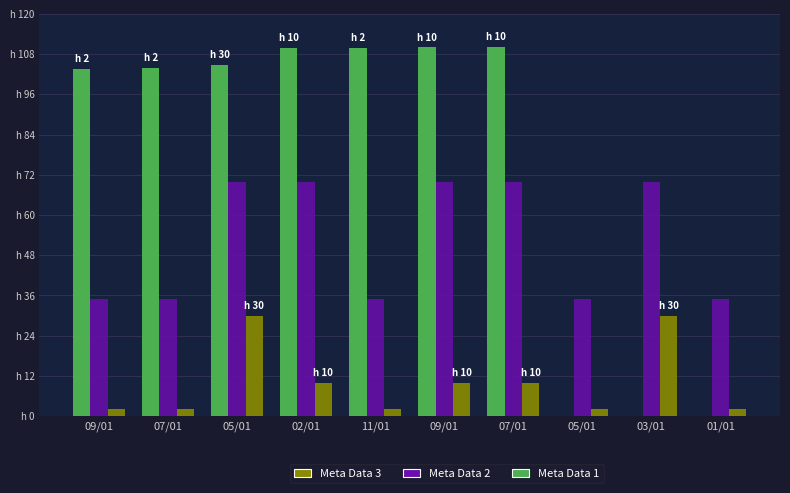

Which series has the largest range (max minus min)?

Meta Data 1